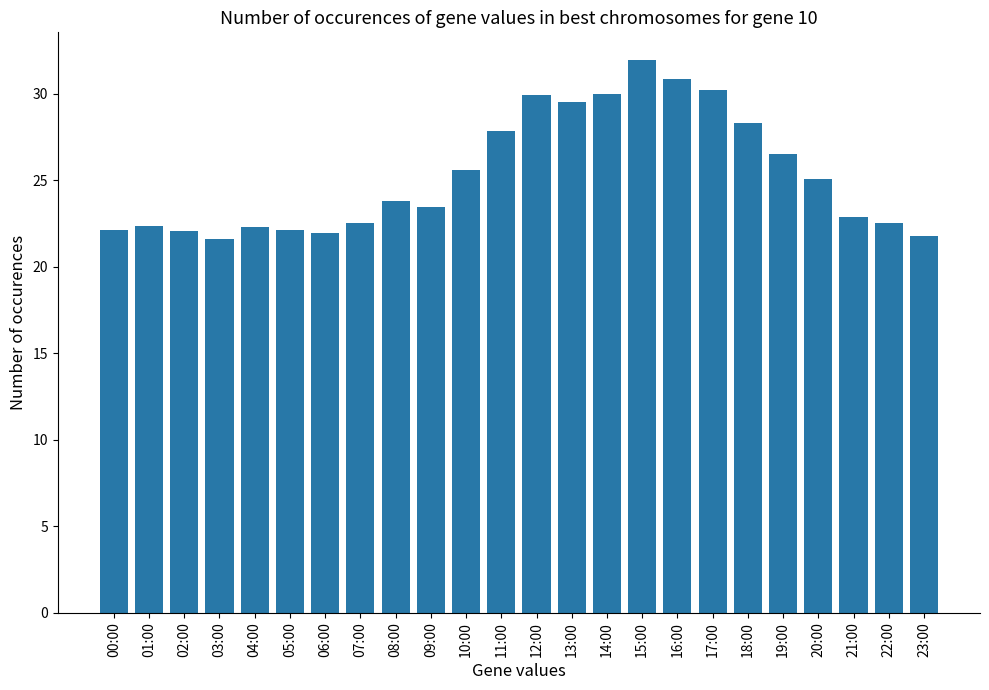

What is the label of the 16th bar from the right?

08:00